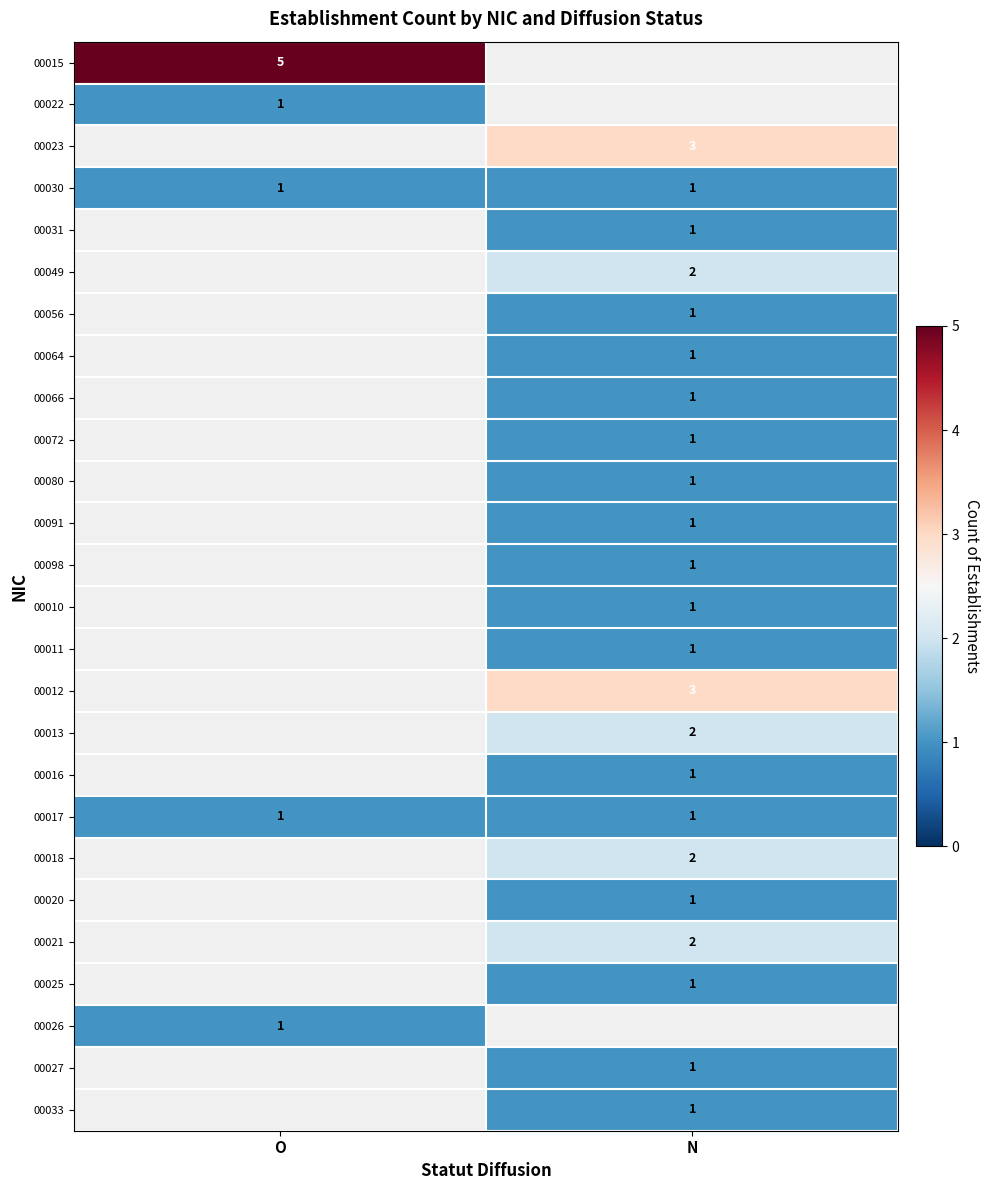

What is the difference between the highest and lowest values at O?

4.0